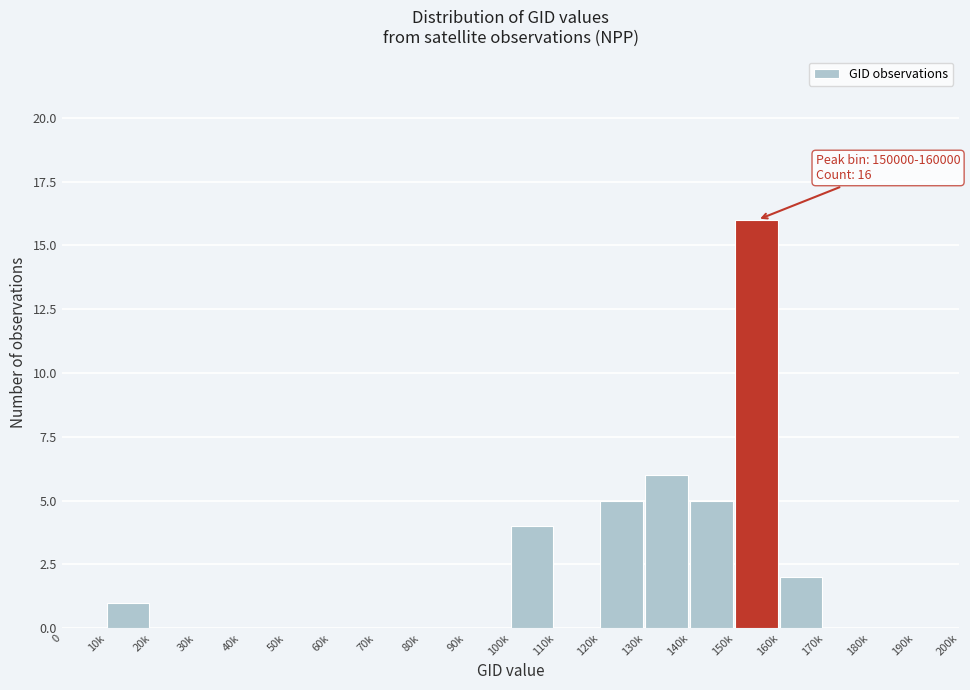

Reading left to right, extract all data points from this chart.

0=0	10k=1	20k=0	30k=0	40k=0	50k=0	60k=0	70k=0	80k=0	90k=0	100k=4	110k=0	120k=5	130k=6	140k=5	150k=16	160k=2	170k=0	180k=0	190k=0